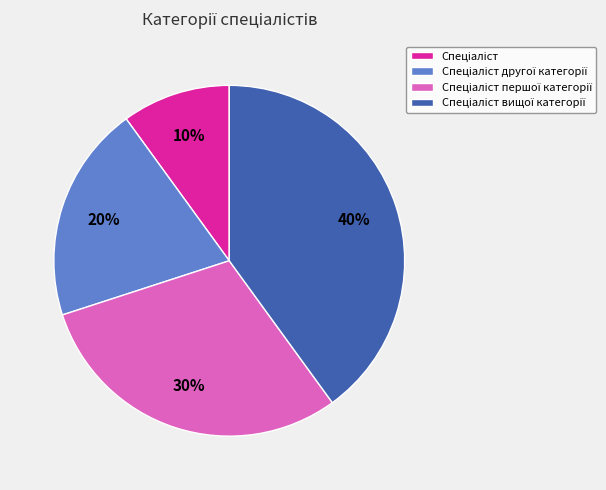

Is there any slice that represents more than half of the pie?

No